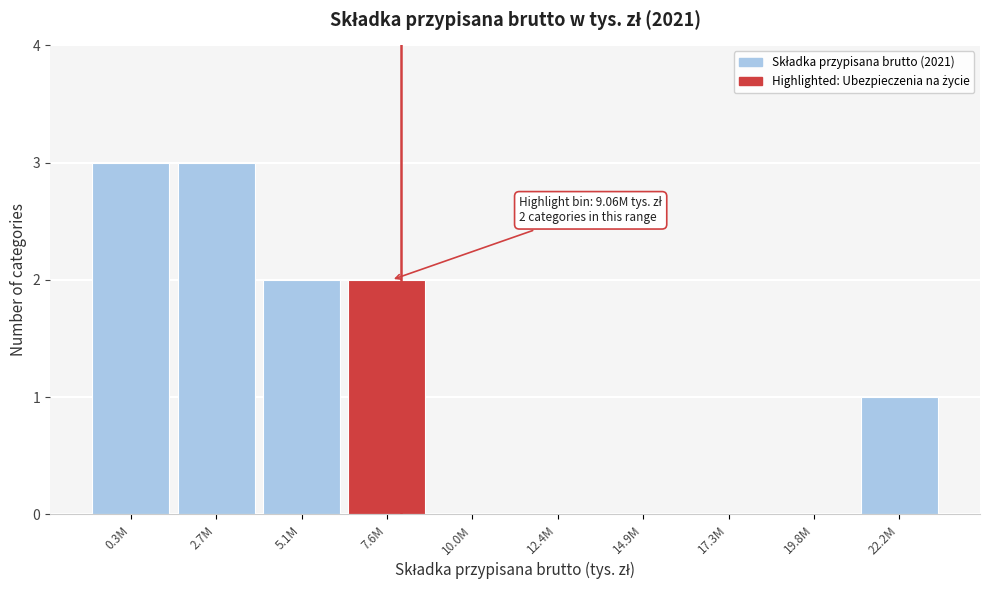

Reading right to left, transcribe all the data shown in this chart.

22.2M=1	19.8M=0	17.3M=0	14.9M=0	12.4M=0	10.0M=0	7.6M=2	5.1M=2	2.7M=3	0.3M=3